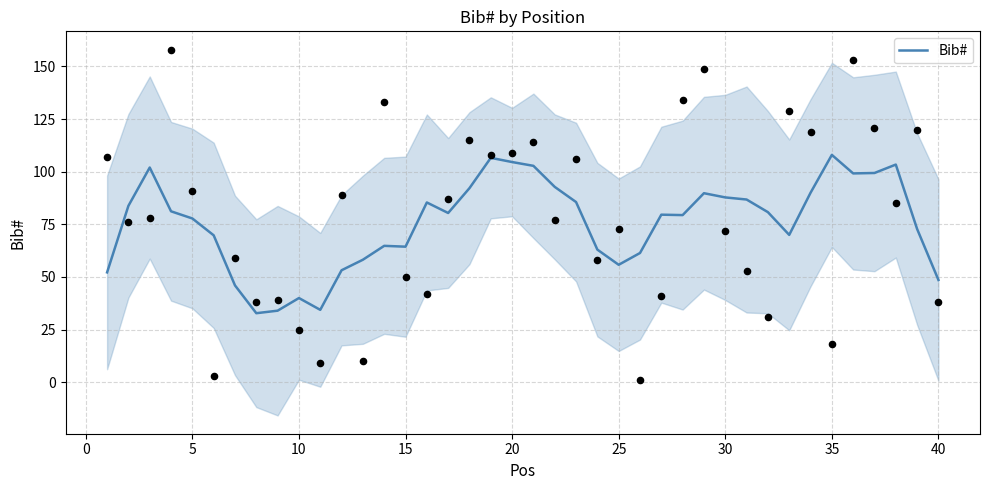

The Bib# series shows 78.8 at 25. True or false?

False